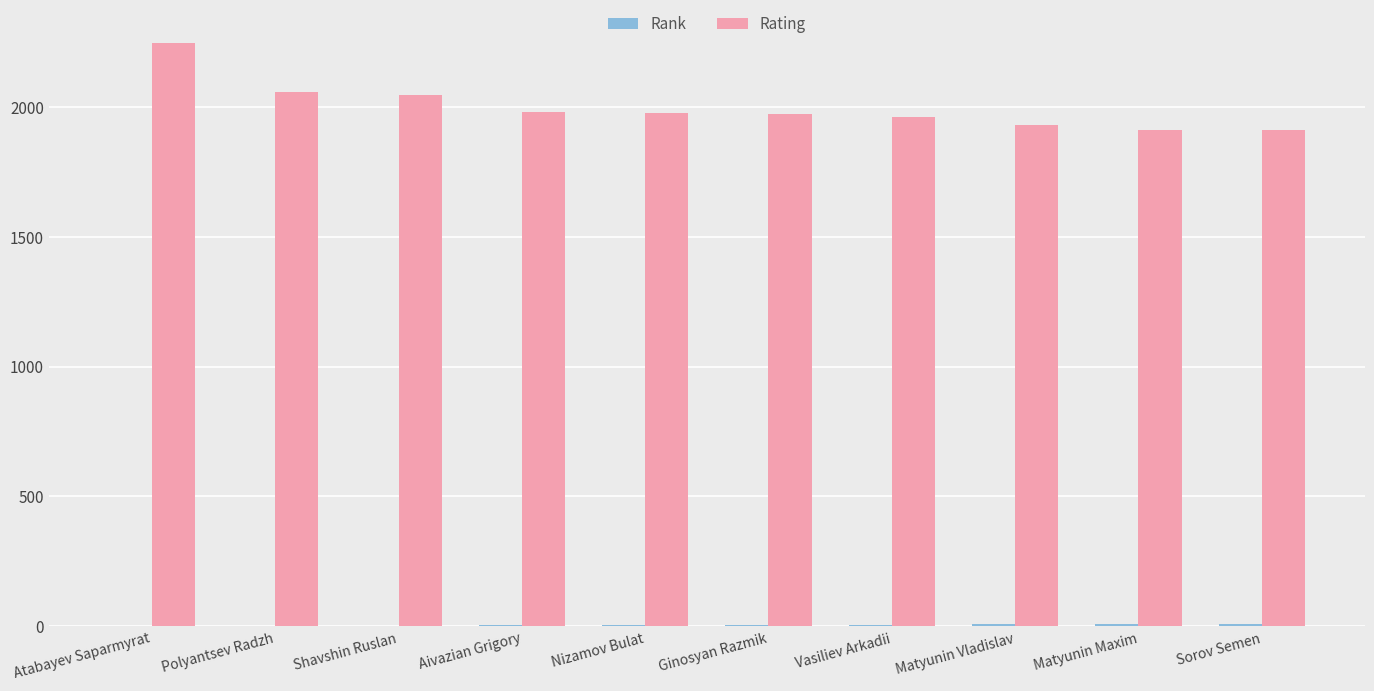

At which category is the sum across all series the highest?

Atabayev Saparmyrat